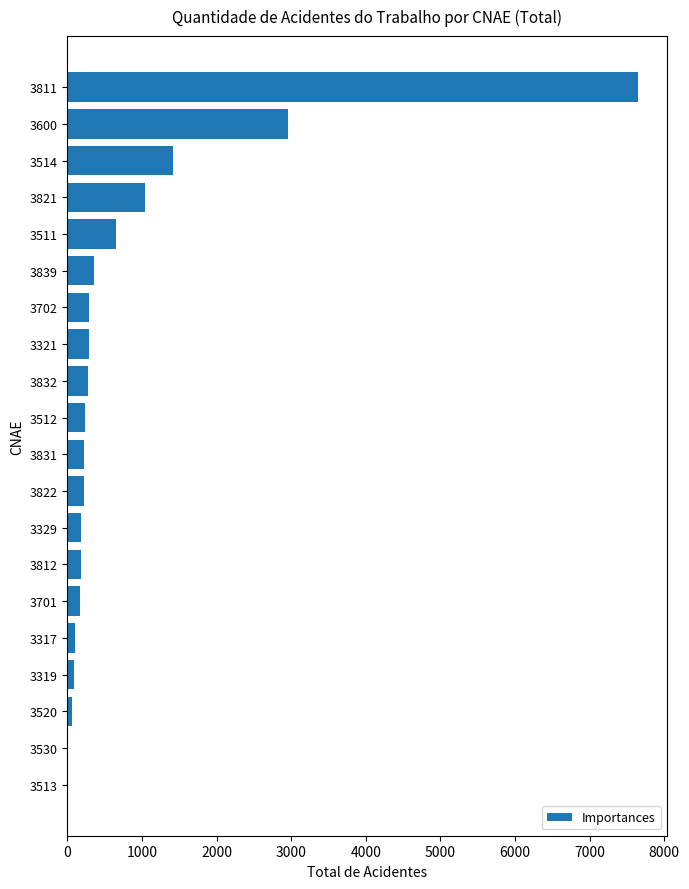

At which label is the value closest to 3830?

3600